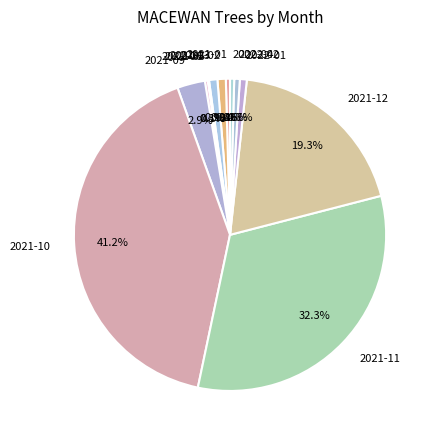

Is 2021-11 the majority of the pie?

No